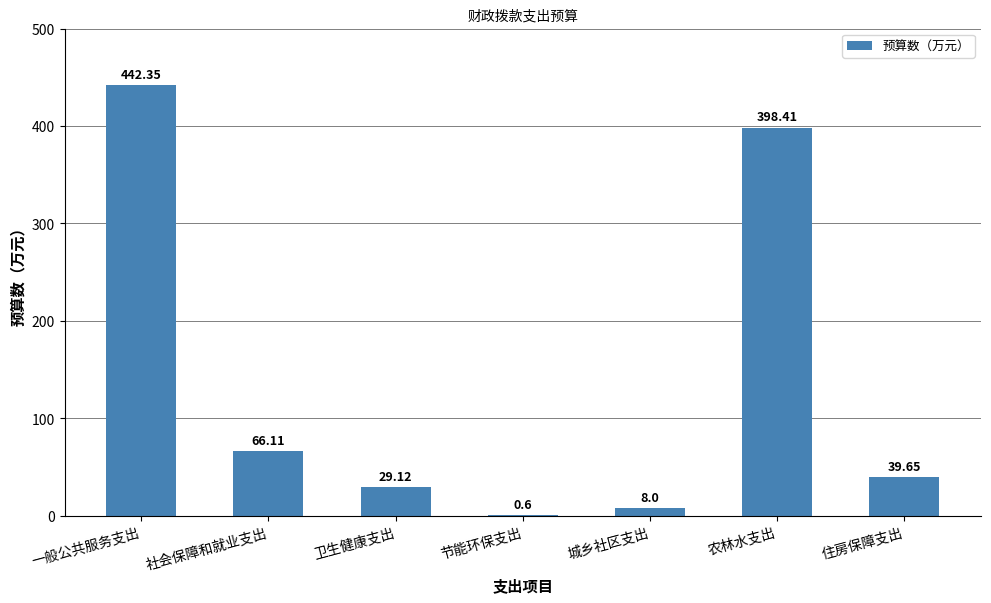

Between 城乡社区支出 and 住房保障支出, which is larger?

住房保障支出